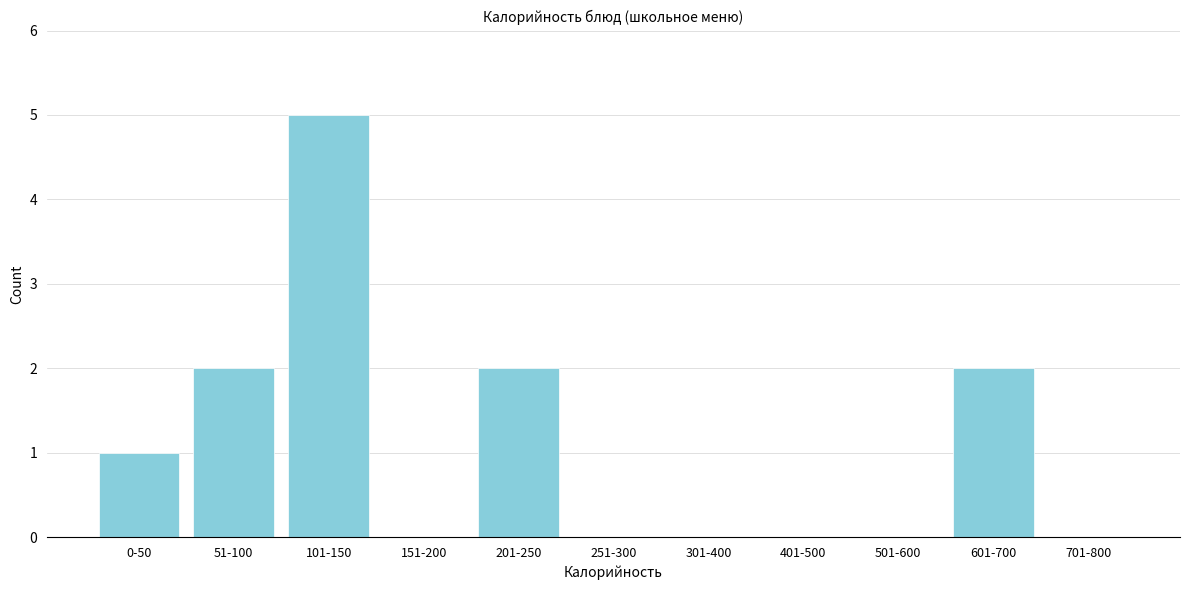

Reading right to left, what are all the values shown in this chart?

701-800=0	601-700=2	501-600=0	401-500=0	301-400=0	251-300=0	201-250=2	151-200=0	101-150=5	51-100=2	0-50=1